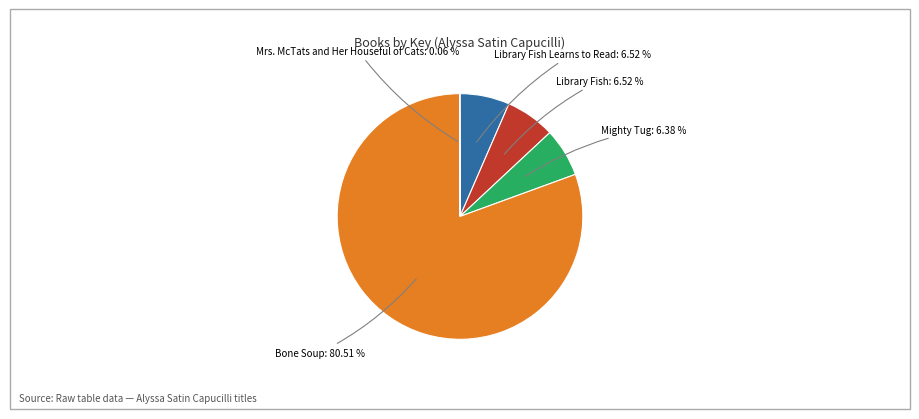

Which category accounts for the majority?

Bone Soup: 80.51 %